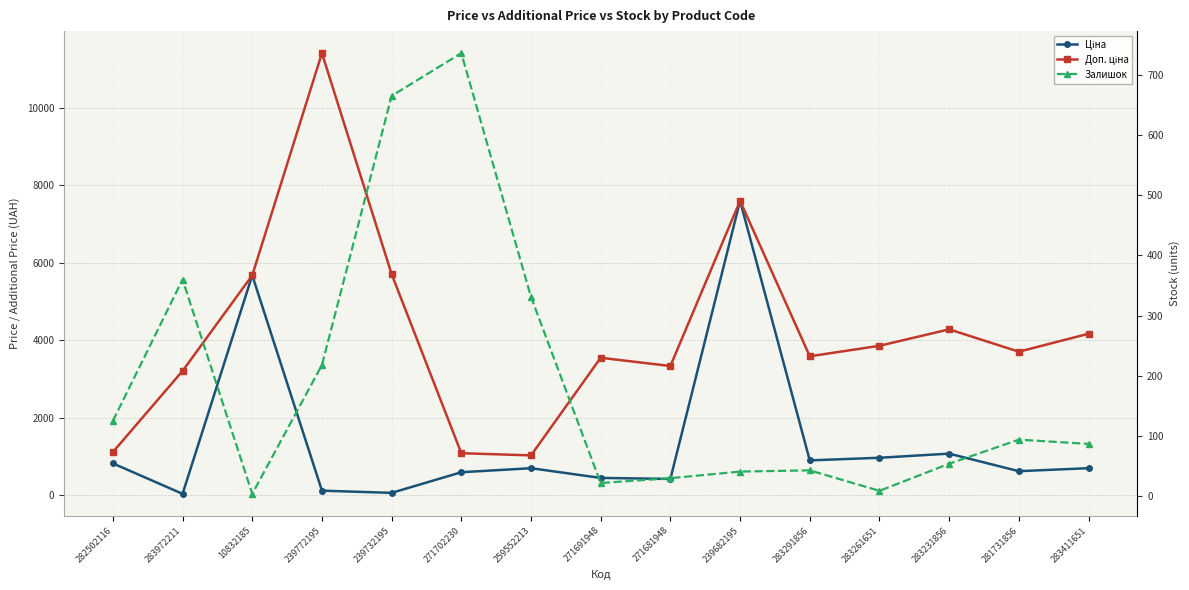

What is the sum of all Залишок values?

2819.0